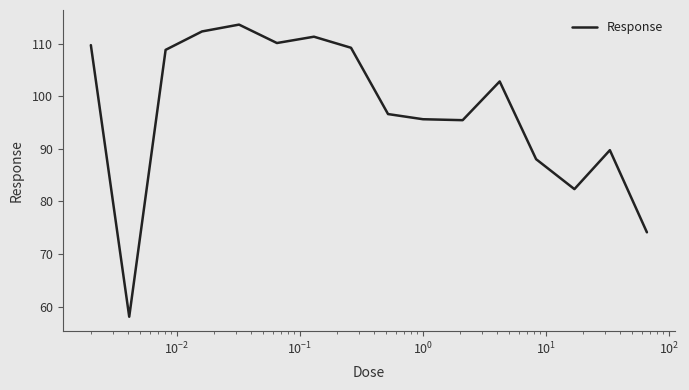

What is the difference between the maximum and minimum values?

55.5